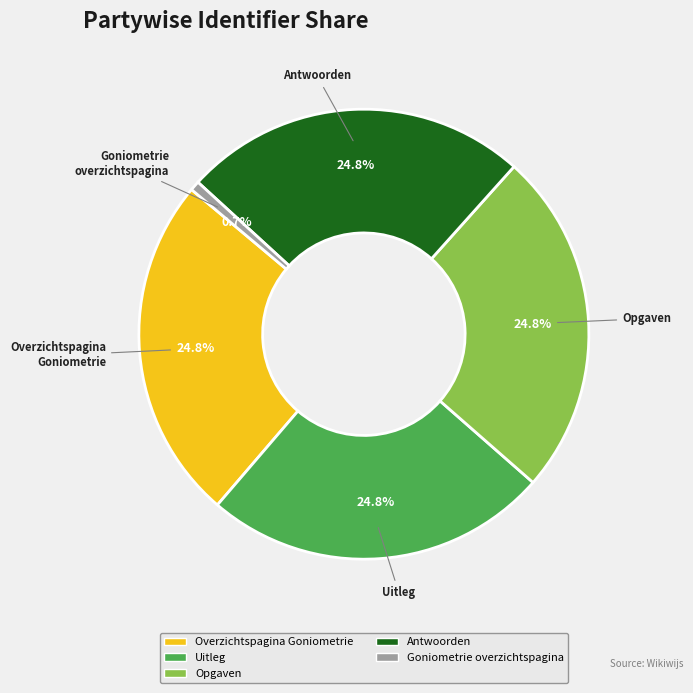

Is there any slice that represents more than half of the pie?

No